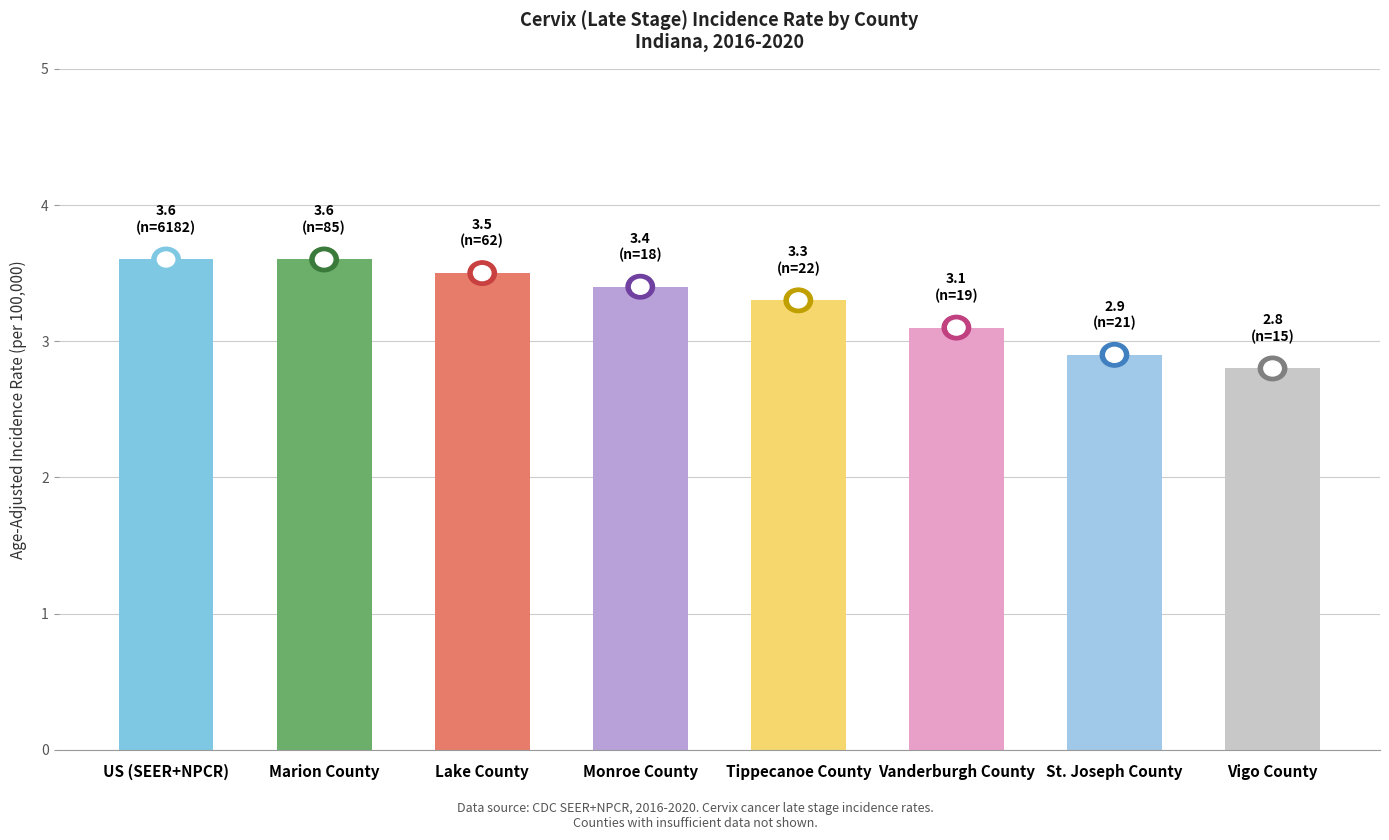

Reading right to left, transcribe all the data shown in this chart.

2.8	2.9	3.1	3.3	3.4	3.5	3.6	3.6